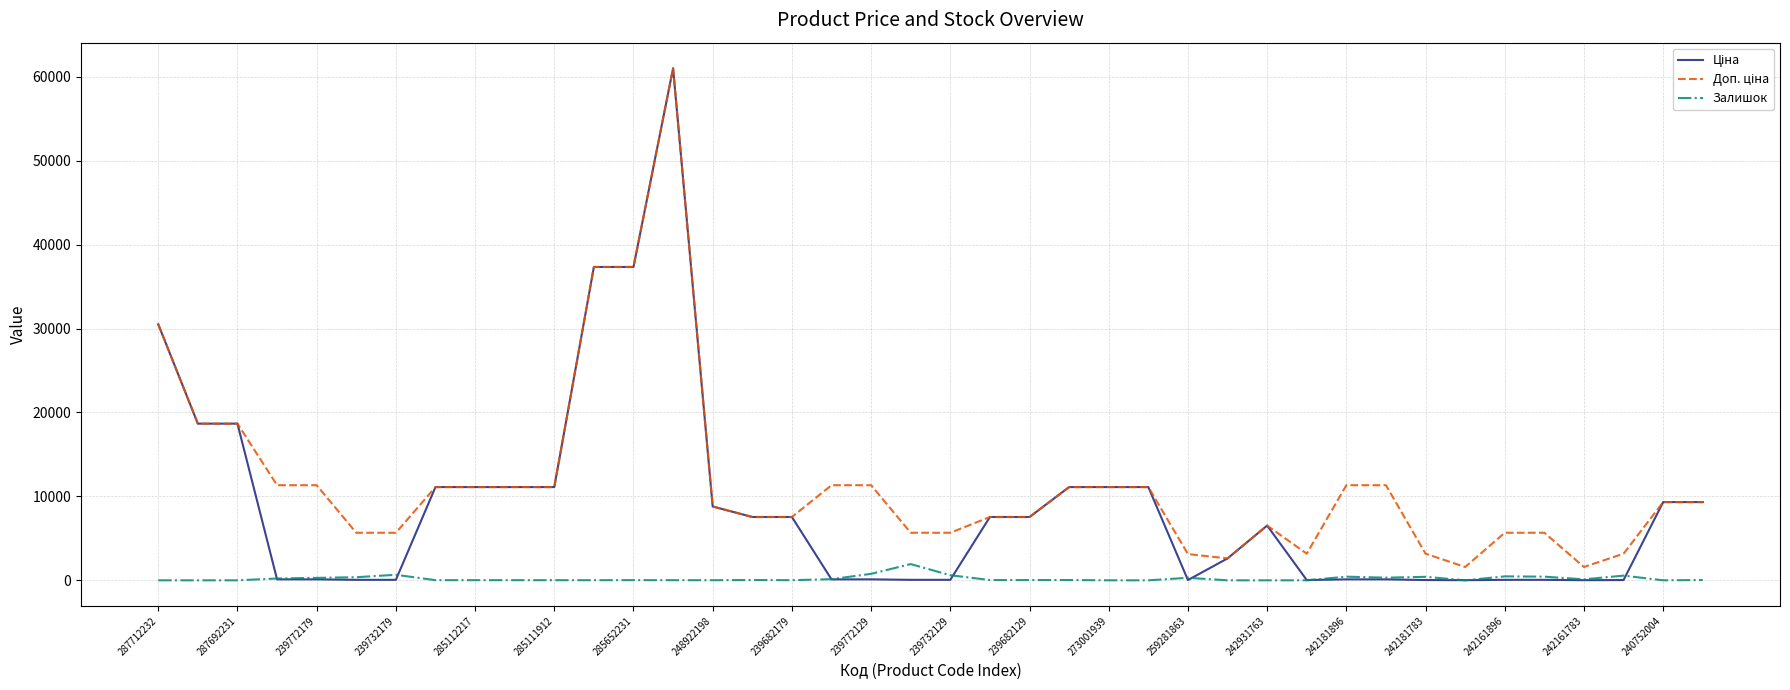

What is the maximum value for Залишок?

1933.0